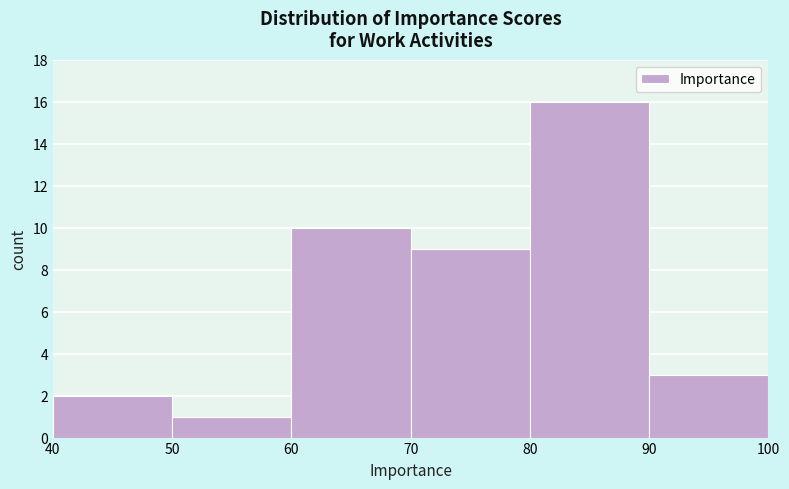

What is the height of the bar covering 50 to 60 on the x-axis? The values are not printed on the chart, so give them approximately, as read against the axis.

1